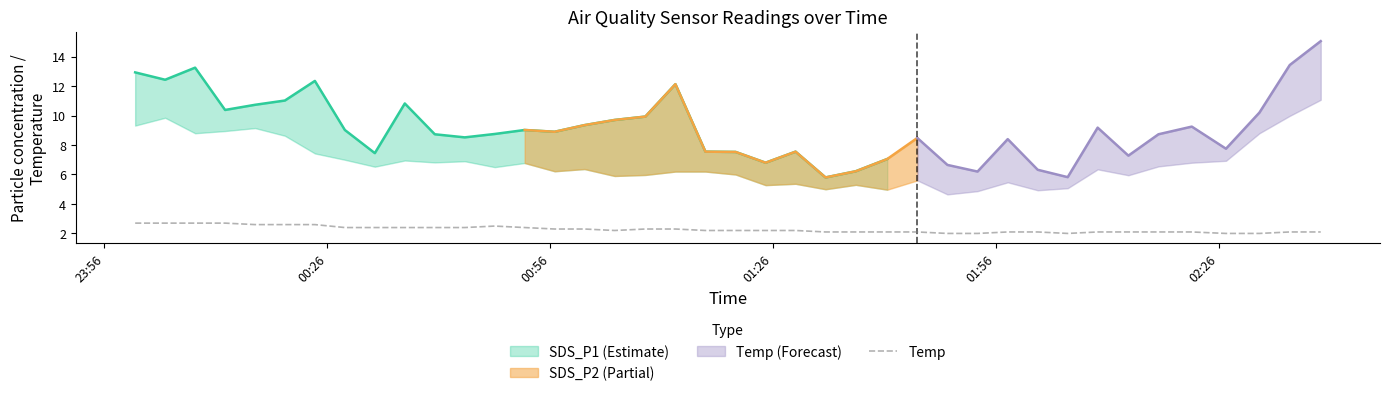

What is the highest value of the Temp series?

2.7